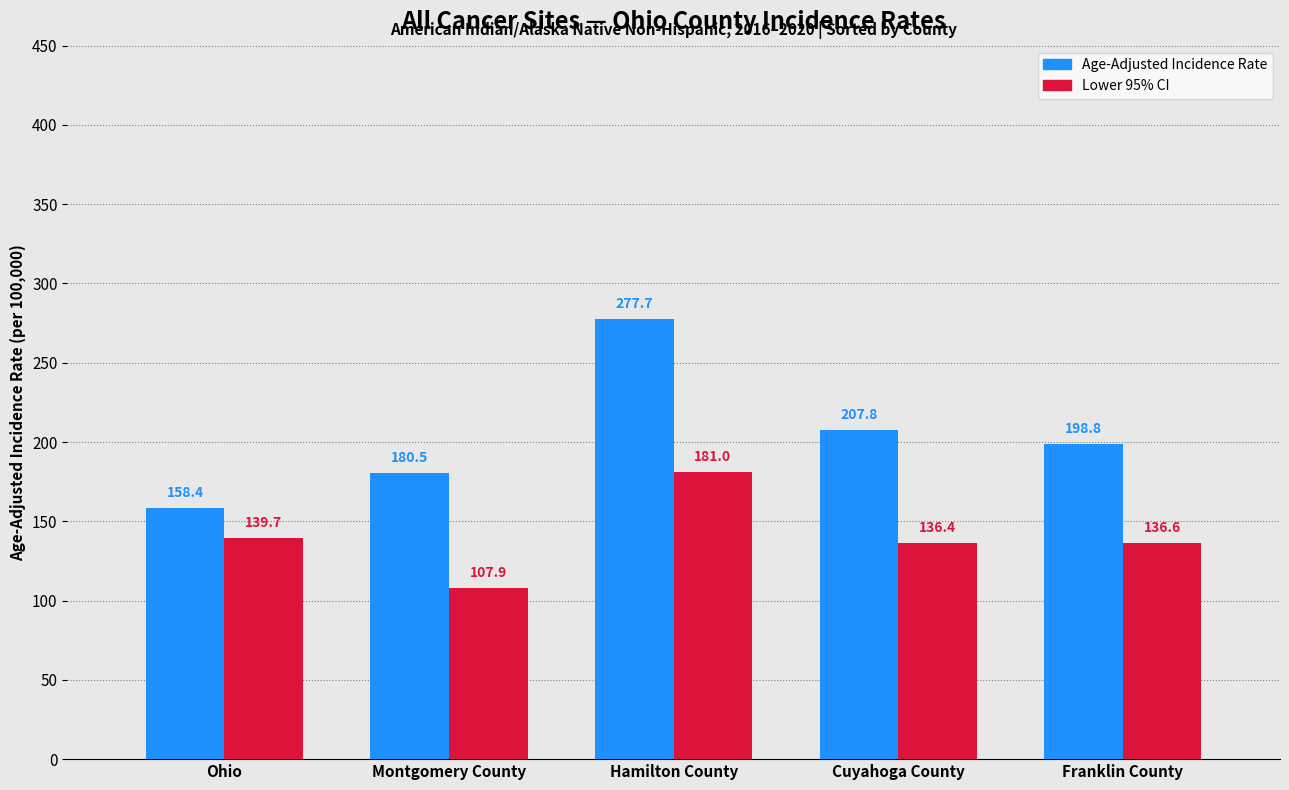

Reading left to right, list all the values displayed in this chart.

Age-Adjusted Incidence Rate: 158.4	180.5	277.7	207.8	198.8
Lower 95% CI: 139.7	107.9	181.0	136.4	136.6